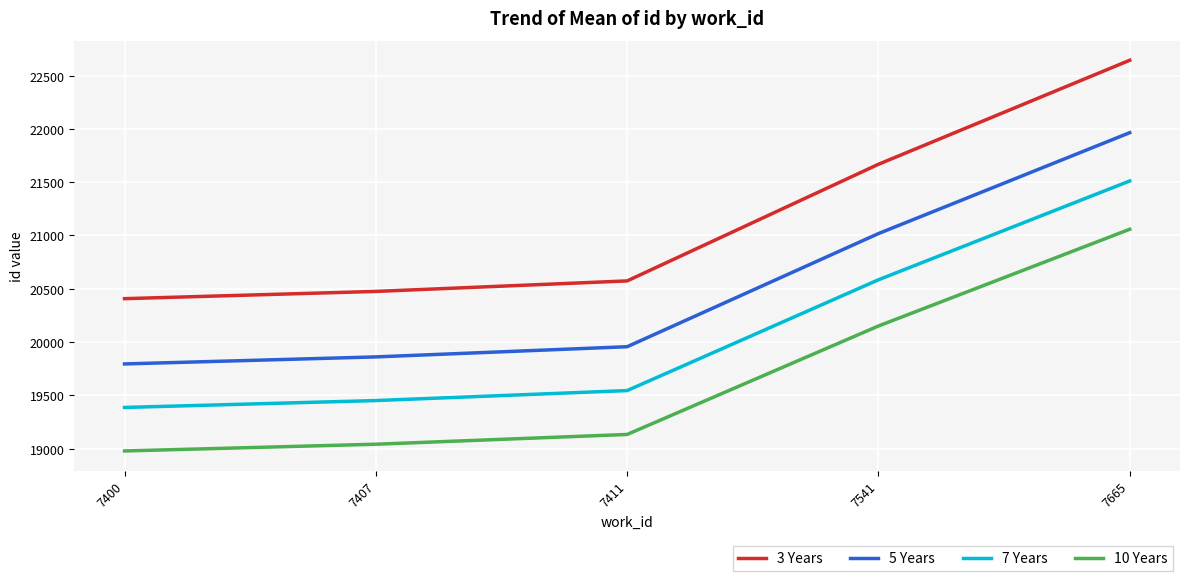

Is this an area chart (filled region under the line)?

No